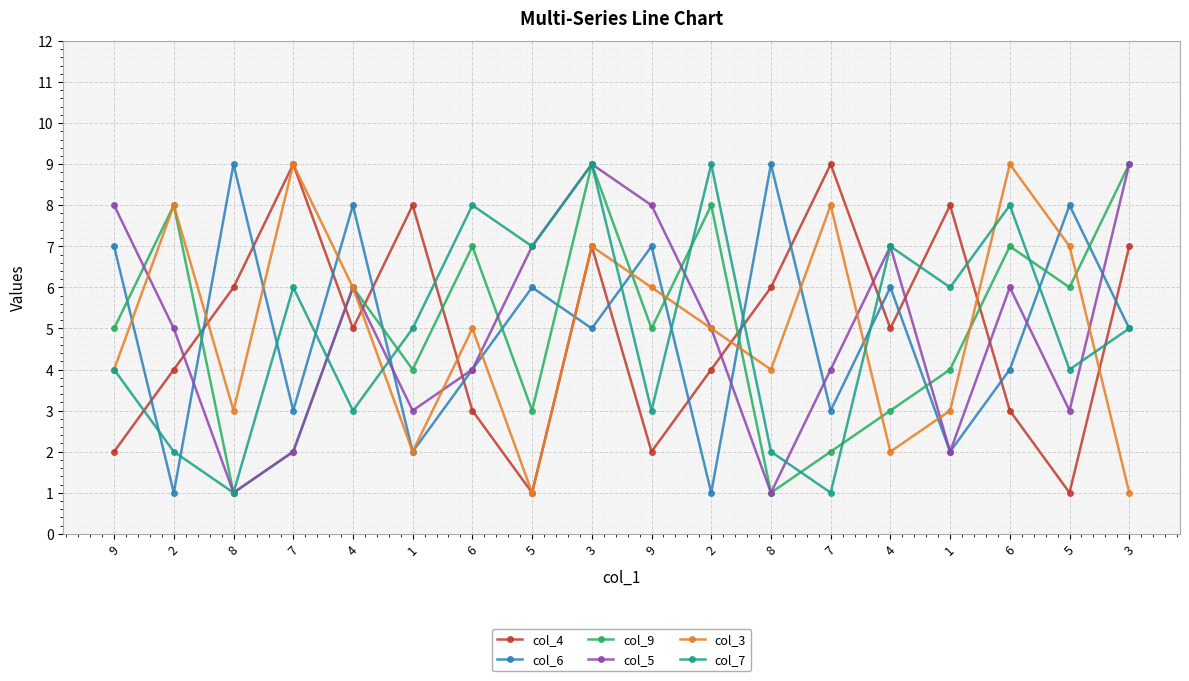

At which category is the sum across all series the highest?

3